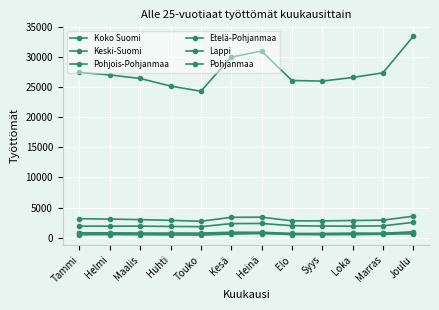

Reading left to right, extract all data points from this chart.

Koko Suomi: 27406	26975	26394	25134	24282	29928	30938	26056	25957	26557	27329	33384
Keski-Suomi: 1936	1921	1931	1873	1841	2341	2367	1996	1939	1926	1967	2553
Pohjois-Pohjanmaa: 3157	3093	3004	2887	2728	3388	3409	2805	2796	2852	2918	3569
Etelä-Pohjanmaa: 821	816	744	692	637	755	799	655	676	731	739	992
Lappi: 808	775	741	765	775	913	912	709	692	722	711	855
Pohjanmaa: 501	518	504	468	443	610	696	536	511	520	576	661